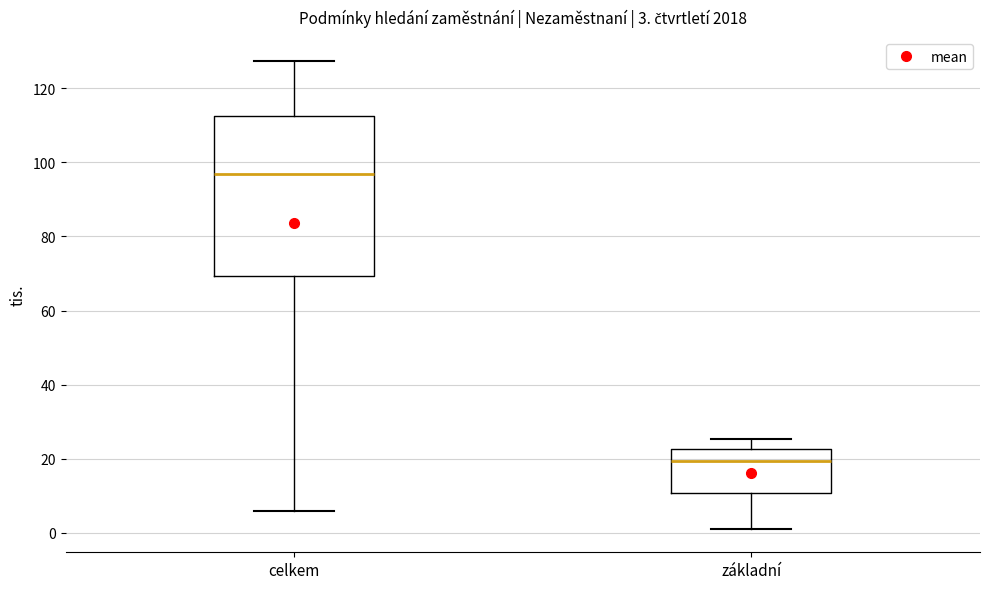

Comparing the boxes themselves (not the whiskers), which one is the tallest?

celkem